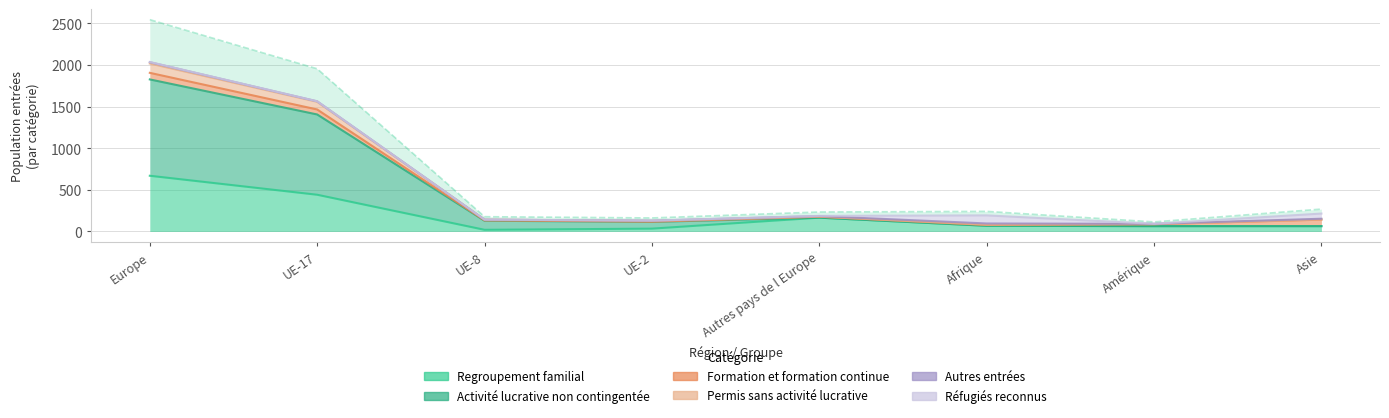

Is it true that Regroupement familial equals 669 at Europe?

True